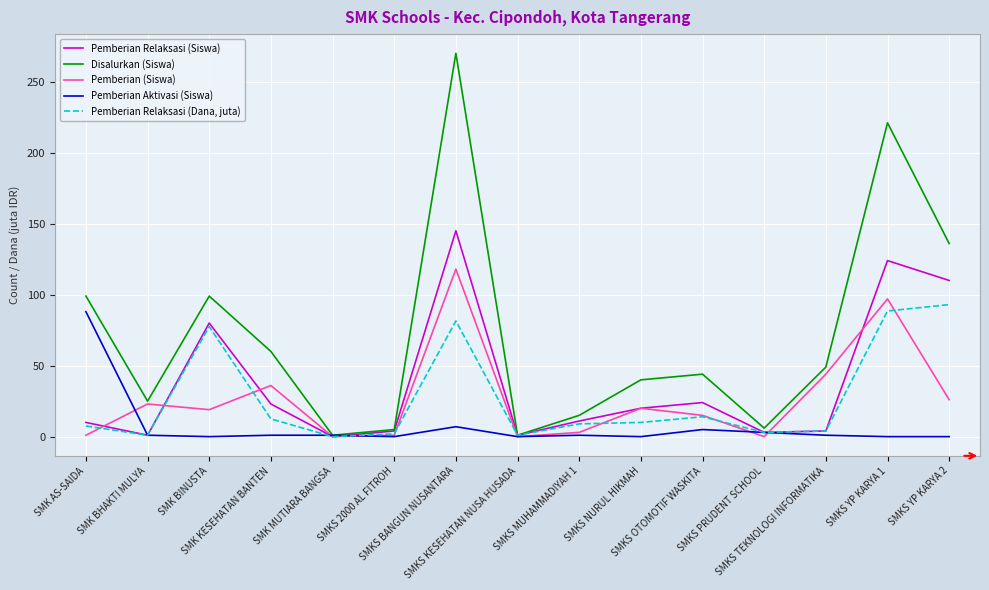

What is the greatest value displayed?

270.0